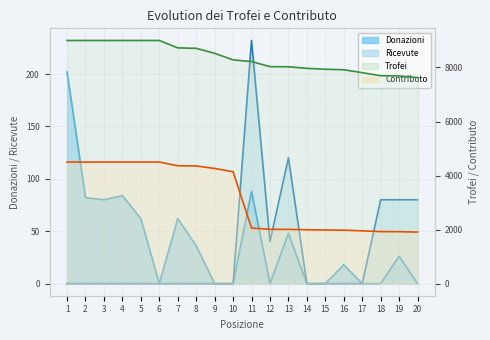

What value does the Trofei series have at 11, to the nearest 10?

8220